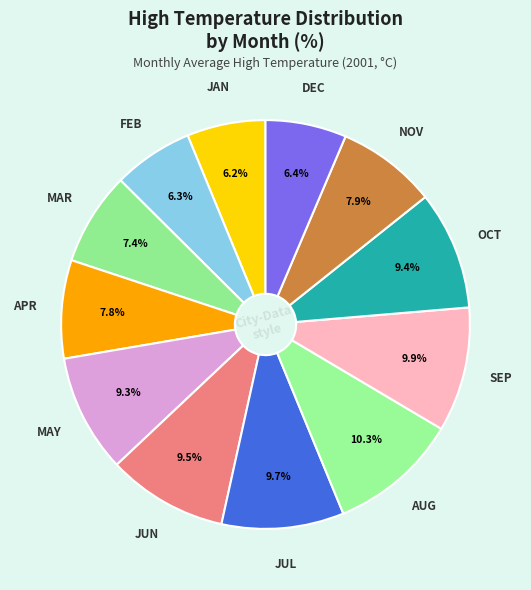

Count the number of slices in the pie.

12